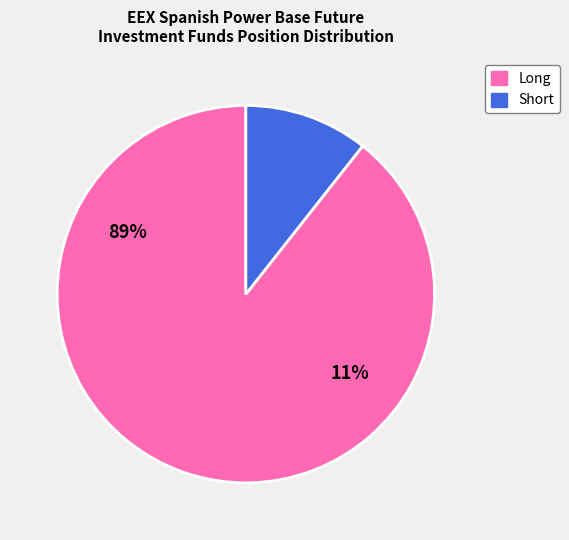

Is there a majority slice in this chart?

Yes